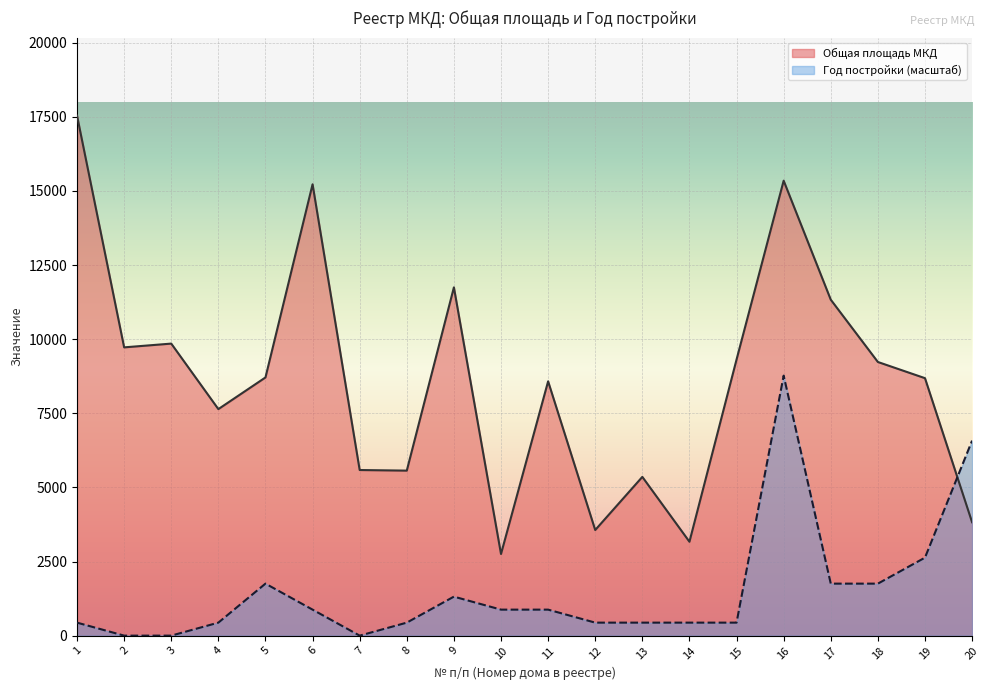

How many lines are shown in the chart?

2